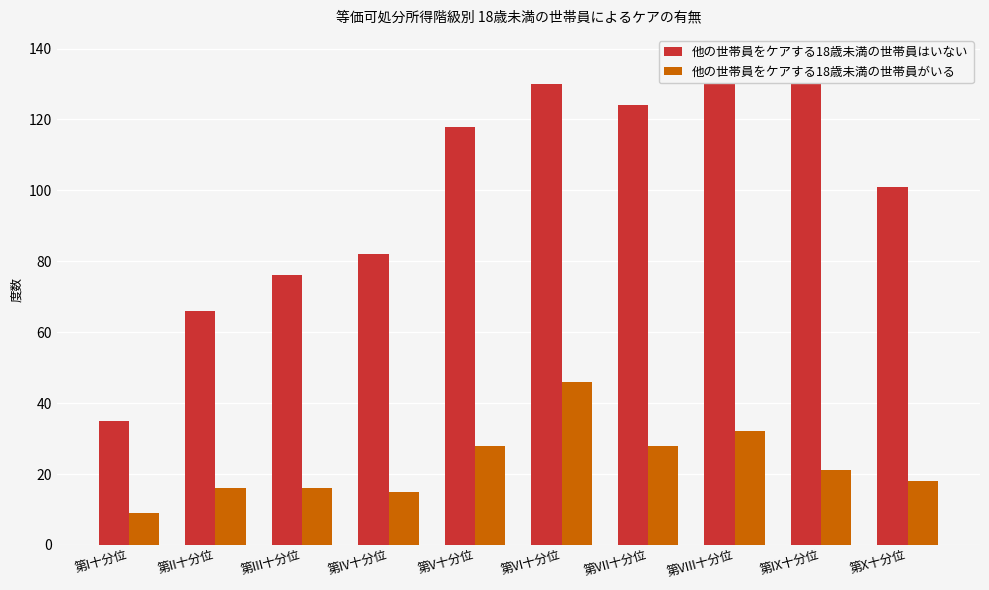

List the series in order of their overall mean, lowest first.

他の世帯員をケアする18歳未満の世帯員がいる, 他の世帯員をケアする18歳未満の世帯員はいない